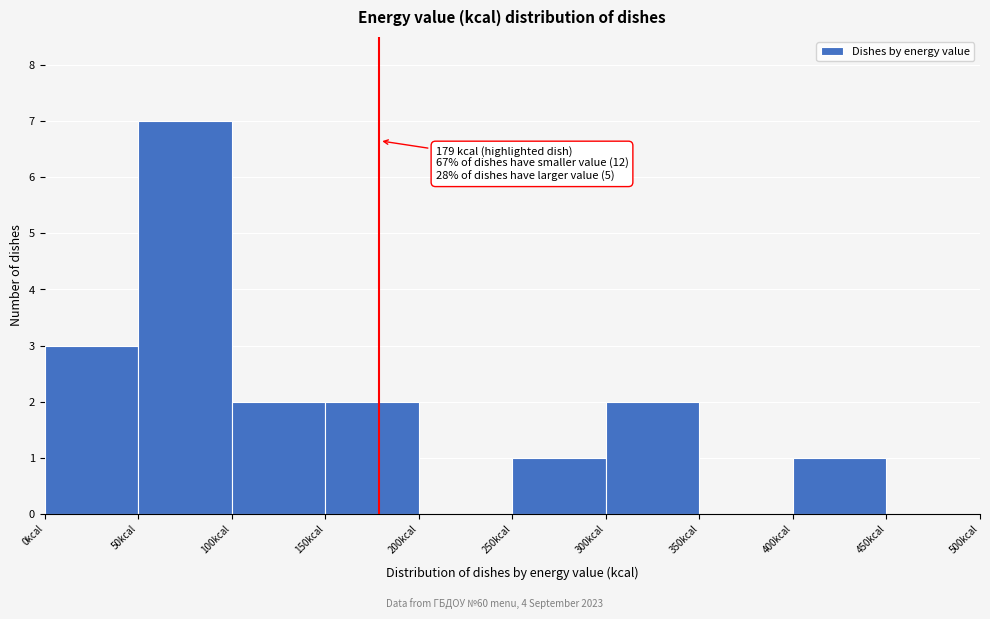

Over which range of the x-axis is the bar tallest?

50 to 100